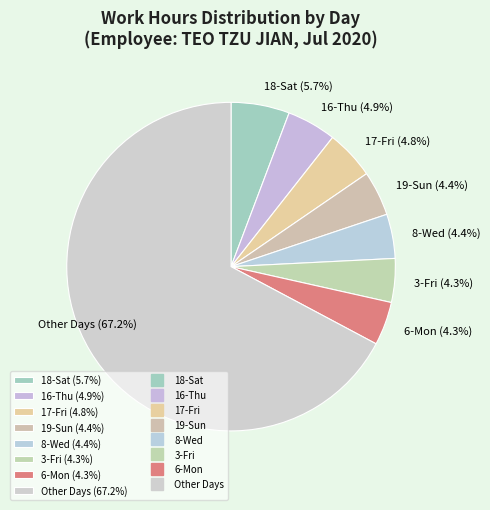

What is the largest slice in the pie chart?

Other Days (67.2%)